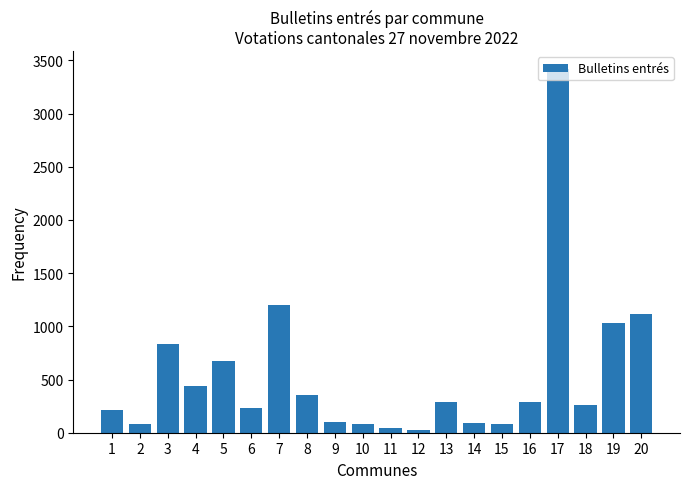

What is the ratio of the value at 13 to the value at 8?

0.8